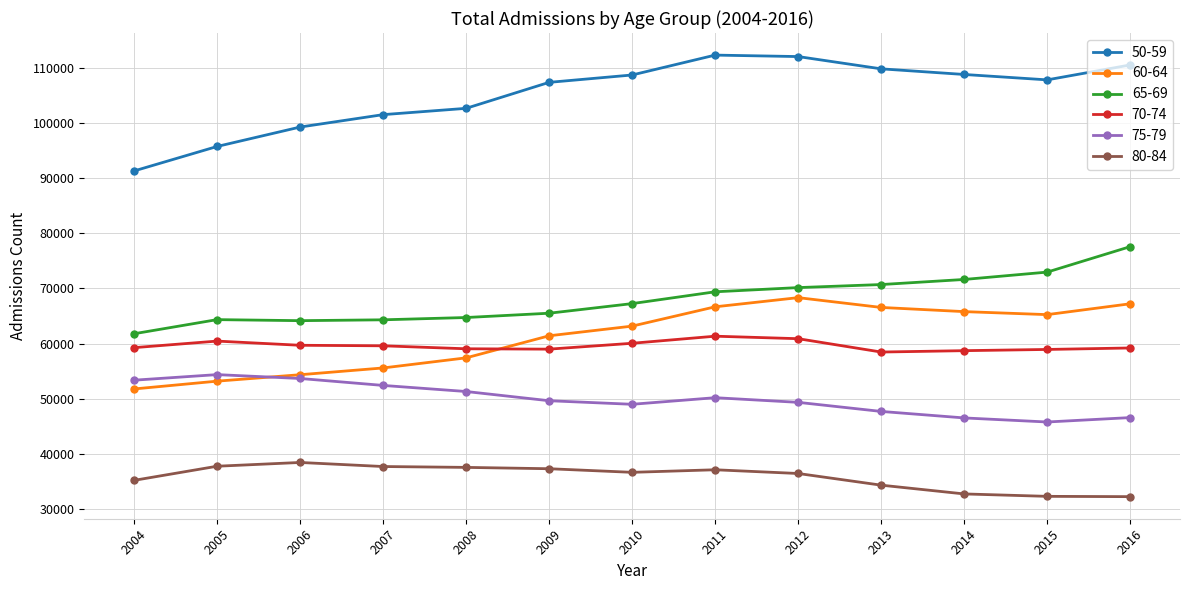

In 65-69, how many points are higher than both neighbors (excluding endpoints)?

1